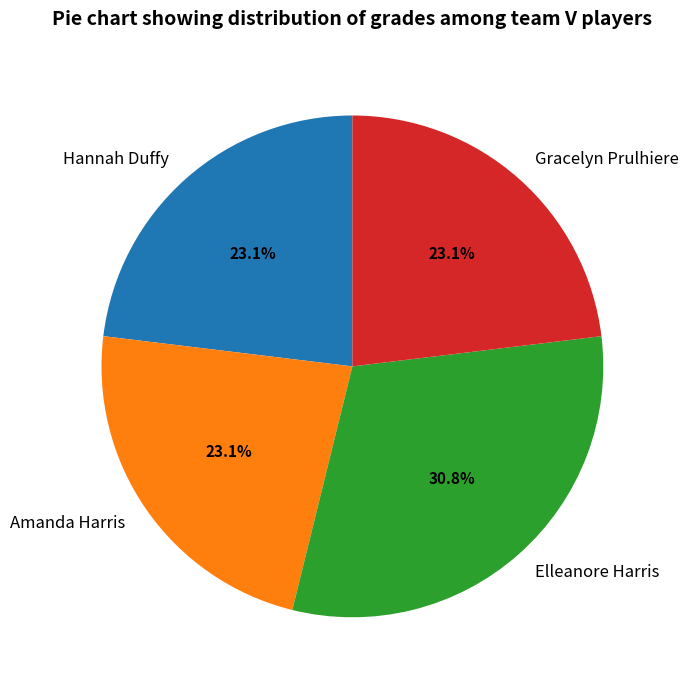

How many segments does this pie chart have?

4